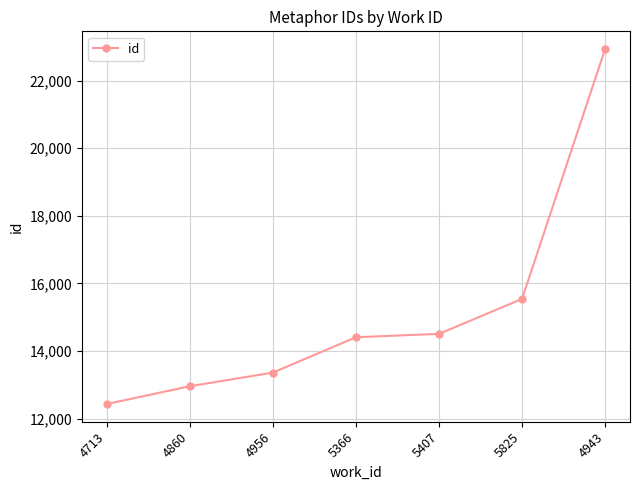

Approximately how many times larger is the value at 4943 compared to 5366?

1.6